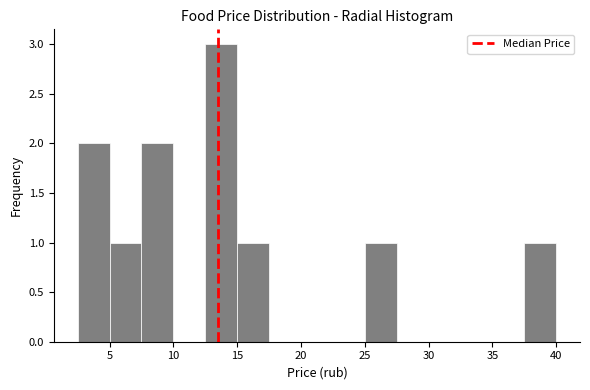

Which range on the x-axis has the tallest bar?

12.5 to 15.0